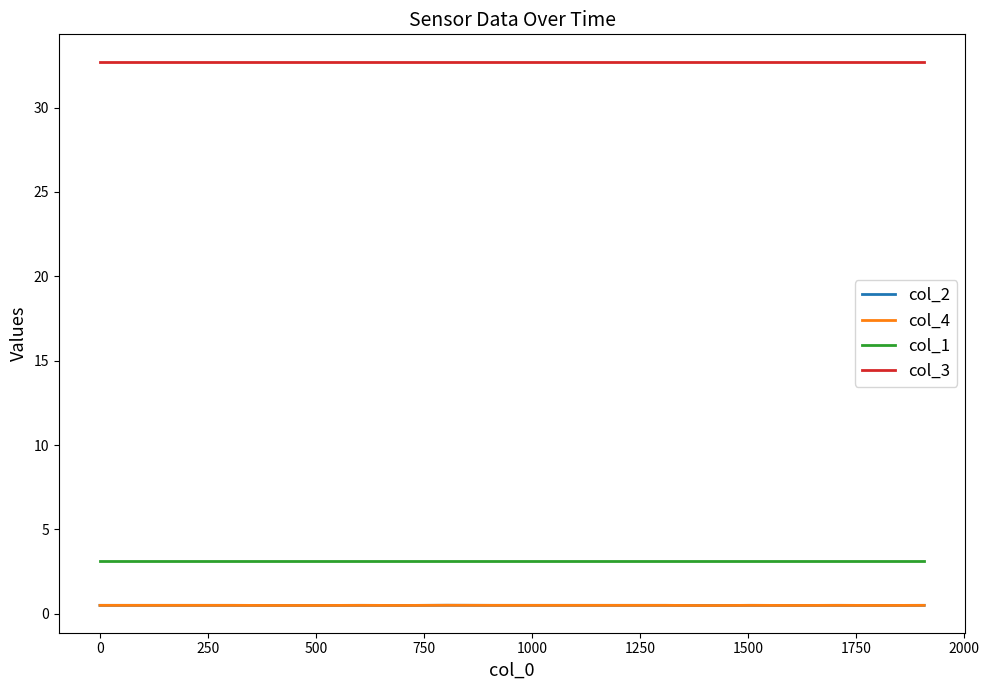

Rank the series by their maximum value, from highest to lowest.

col_3, col_1, col_2, col_4